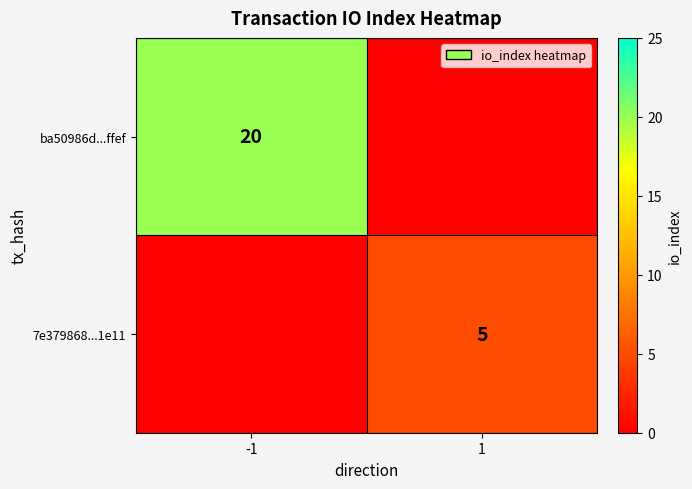

Is the value of ba50986d...ffef at -1 greater than the value of 7e379868...1e11 at 1?

Yes